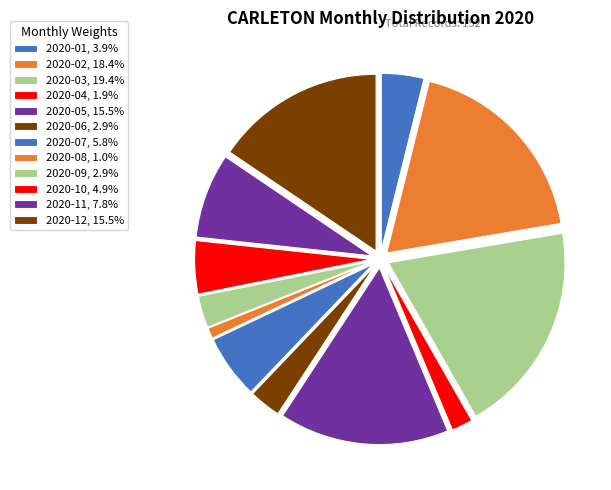

How many segments does this pie chart have?

12